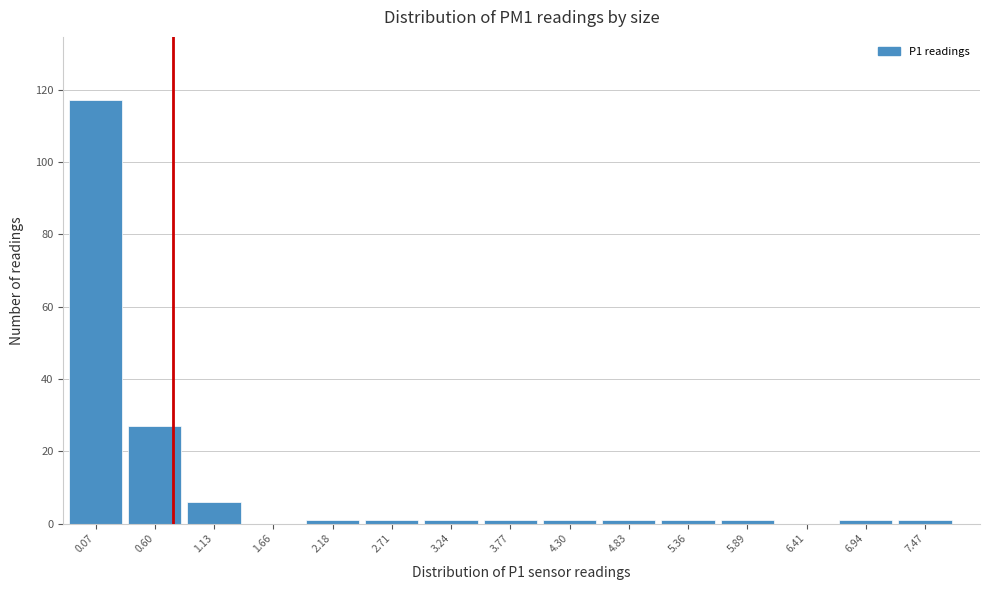

Reading left to right, transcribe all the data shown in this chart.

0.07=117	0.60=27	1.13=6	1.66=0	2.18=1	2.71=1	3.24=1	3.77=1	4.30=1	4.83=1	5.36=1	5.89=1	6.41=0	6.94=1	7.47=1